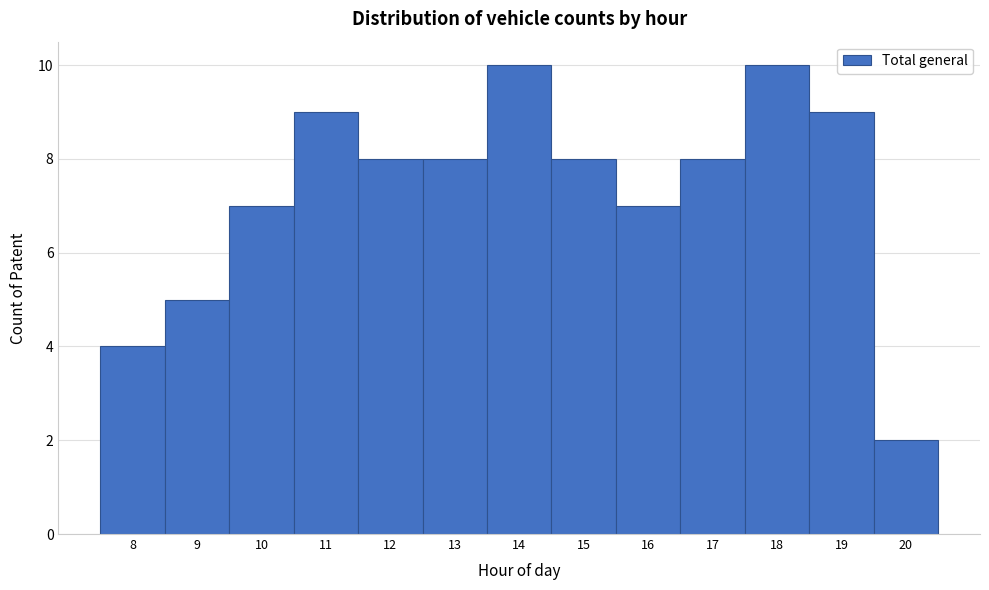

Reading left to right, transcribe this chart: for each bar, give the range it covers on the x-axis and its height. The values are not printed on the chart, so give them approximately, as read against the axis.

7.5 to 8.5: 4
8.5 to 9.5: 5
9.5 to 10.5: 7
10.5 to 11.5: 9
11.5 to 12.5: 8
12.5 to 13.5: 8
13.5 to 14.5: 10
14.5 to 15.5: 8
15.5 to 16.5: 7
16.5 to 17.5: 8
17.5 to 18.5: 10
18.5 to 19.5: 9
19.5 to 20.5: 2